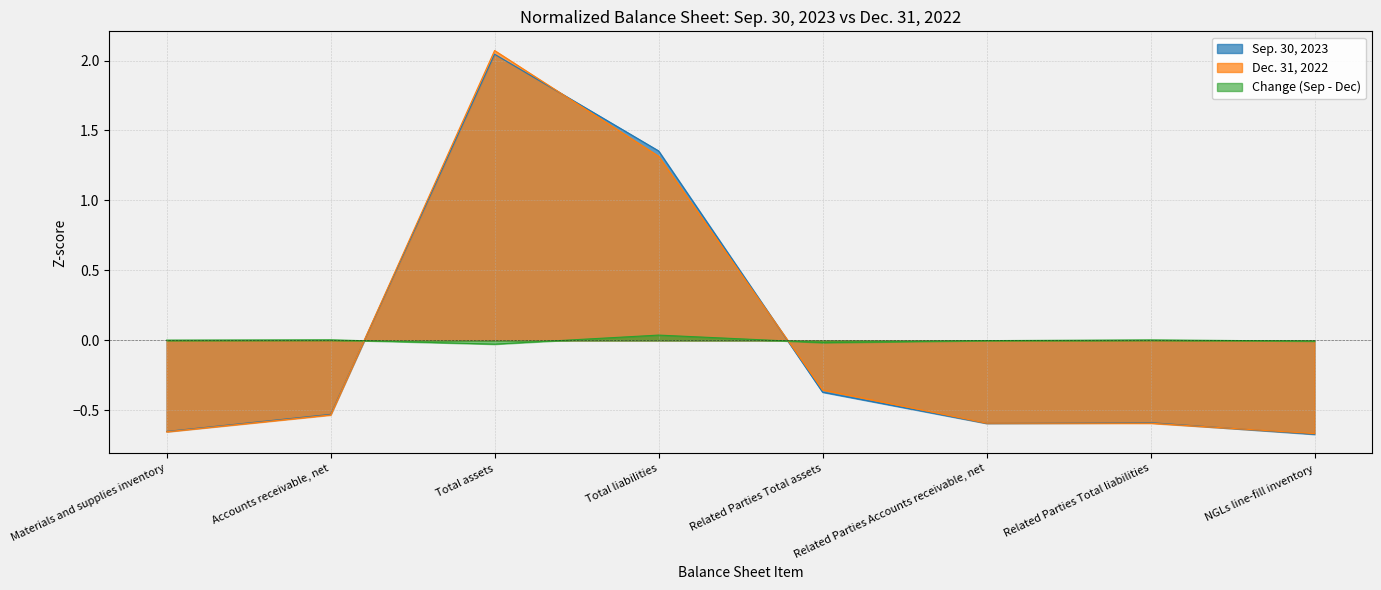

How many intersections are there between Sep. 30, 2023 and Dec. 31, 2022?

5